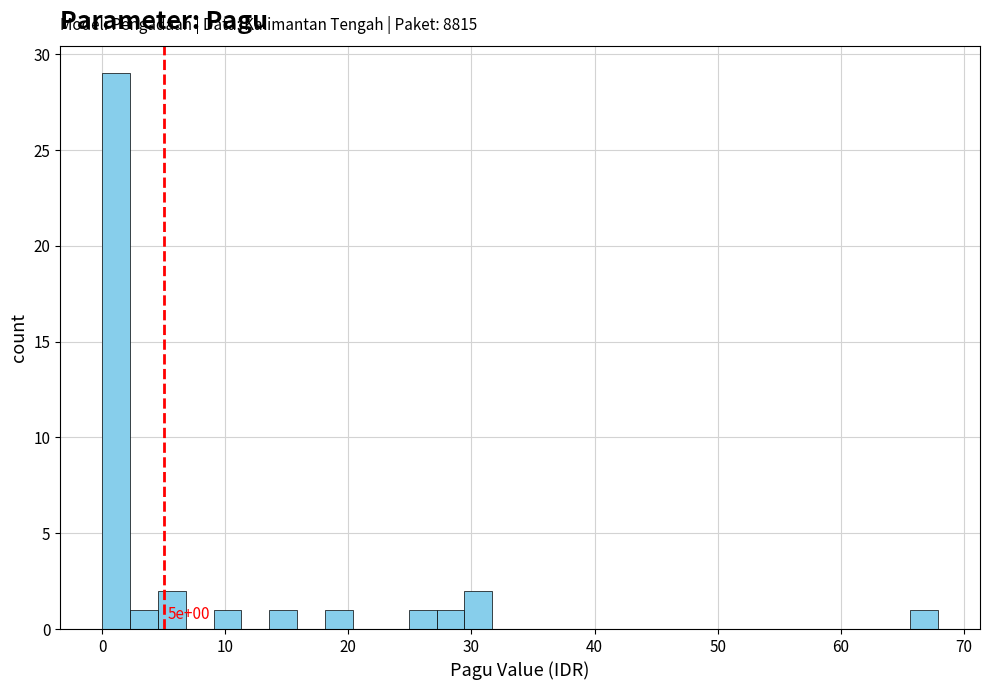

Read against the x-axis, roughly where is the centre of the tallest bar?

1